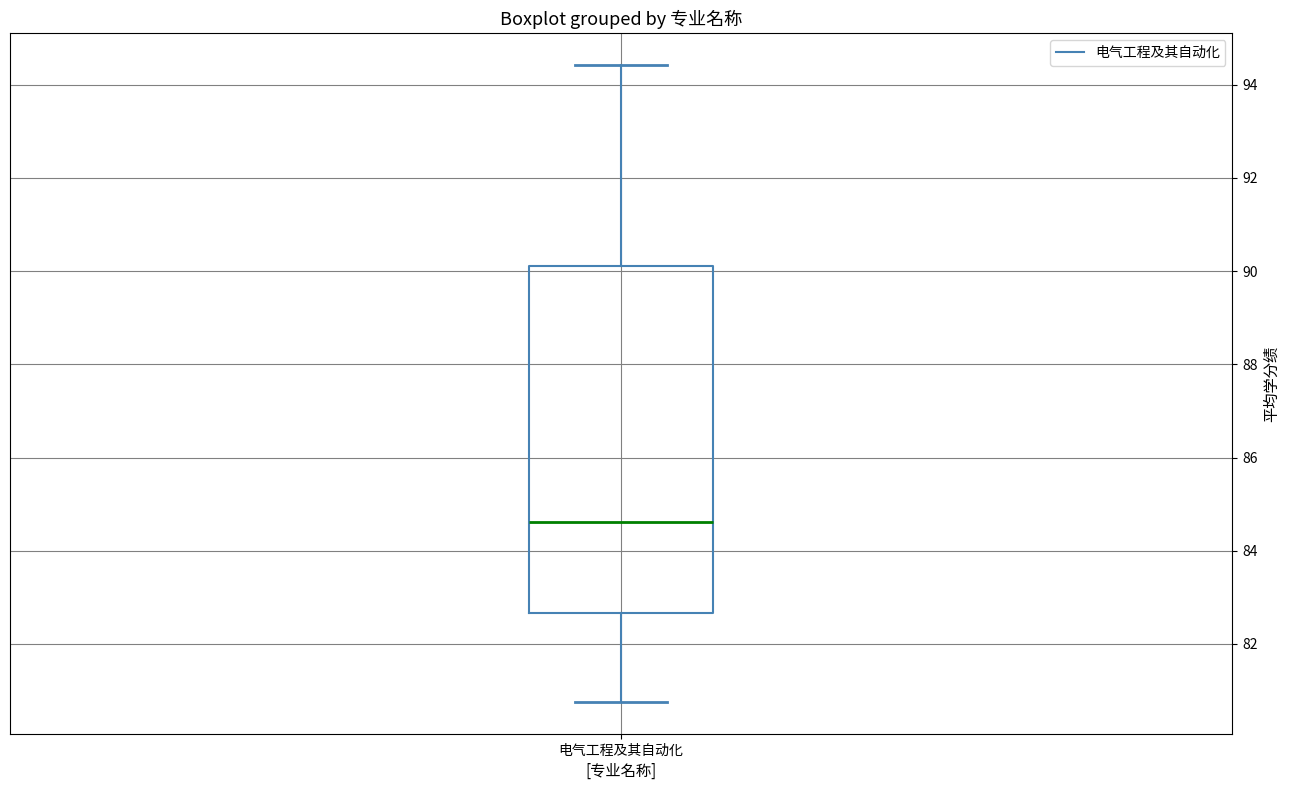

Where is the upper edge of the box for 电气工程及其自动化 on the y-axis? The values are not printed on the chart, so give them approximately, as read against the axis.

90.2